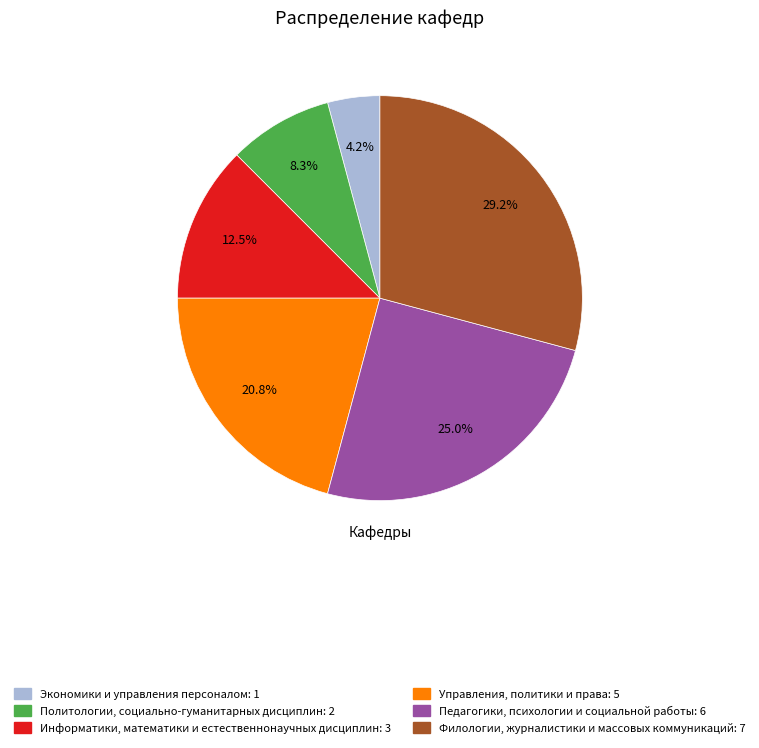

To the nearest percent, what is the average slice percentage?

17%